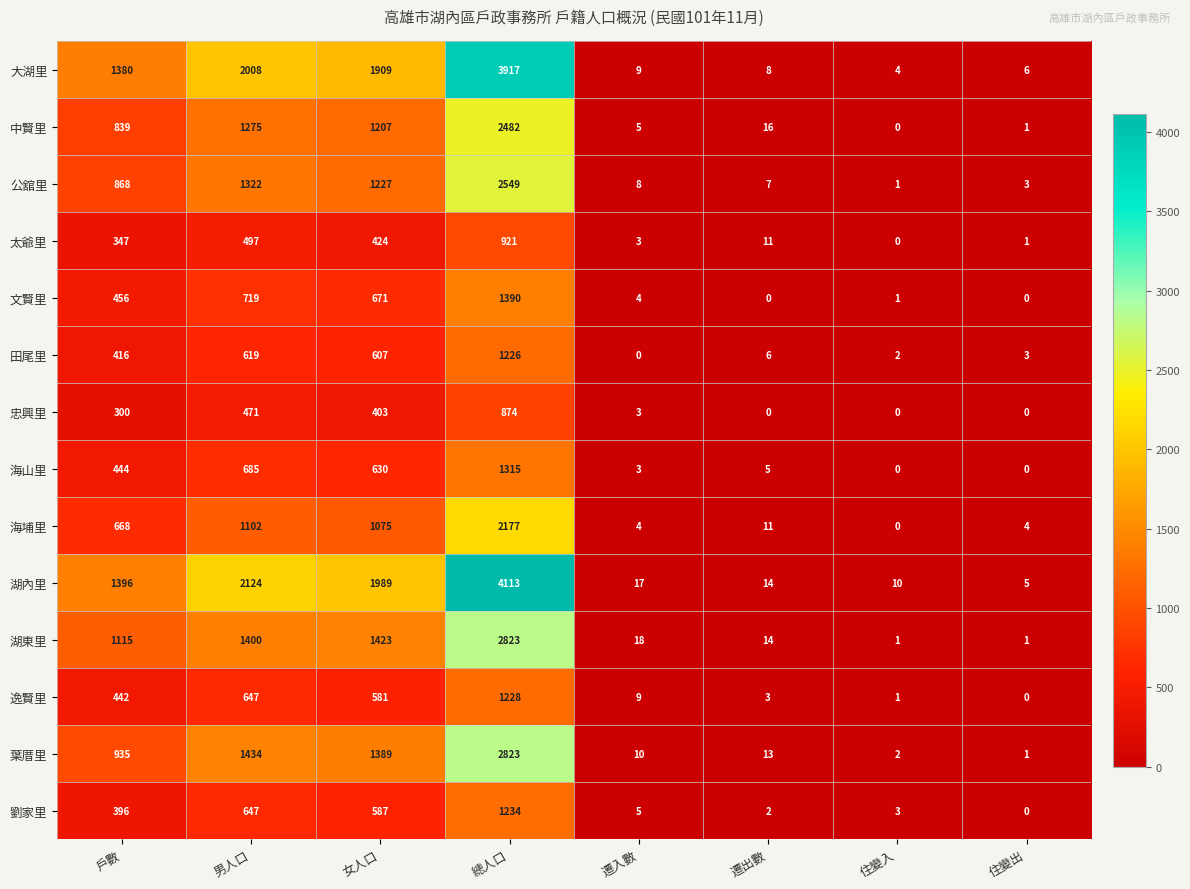

List the labels in order of 葉厝里 value, largest first.

總人口, 男人口, 女人口, 戶數, 遷出數, 遷入數, 住變入, 住變出